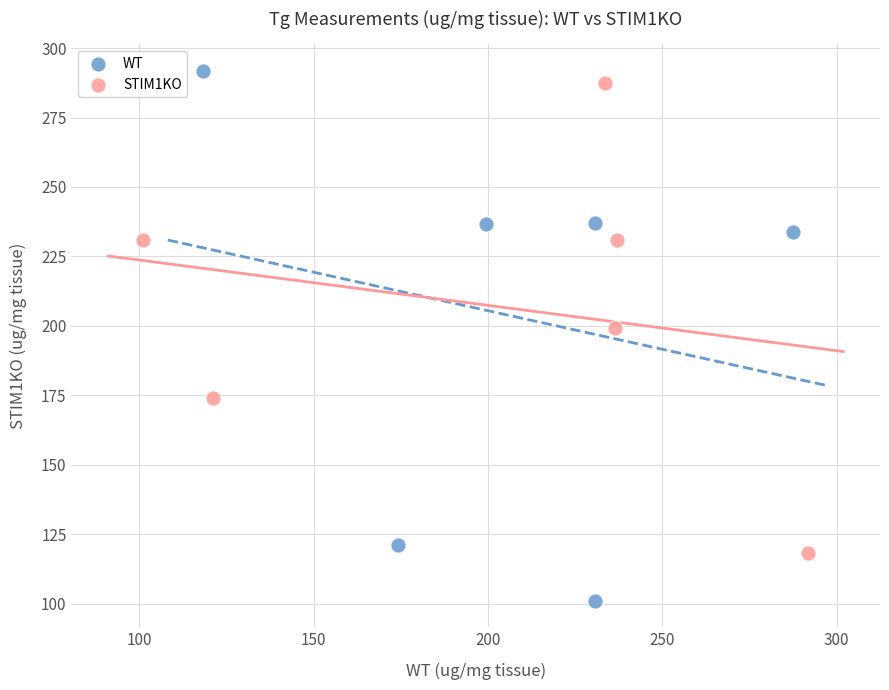

Which series has the largest Y range (max minus min)?

WT